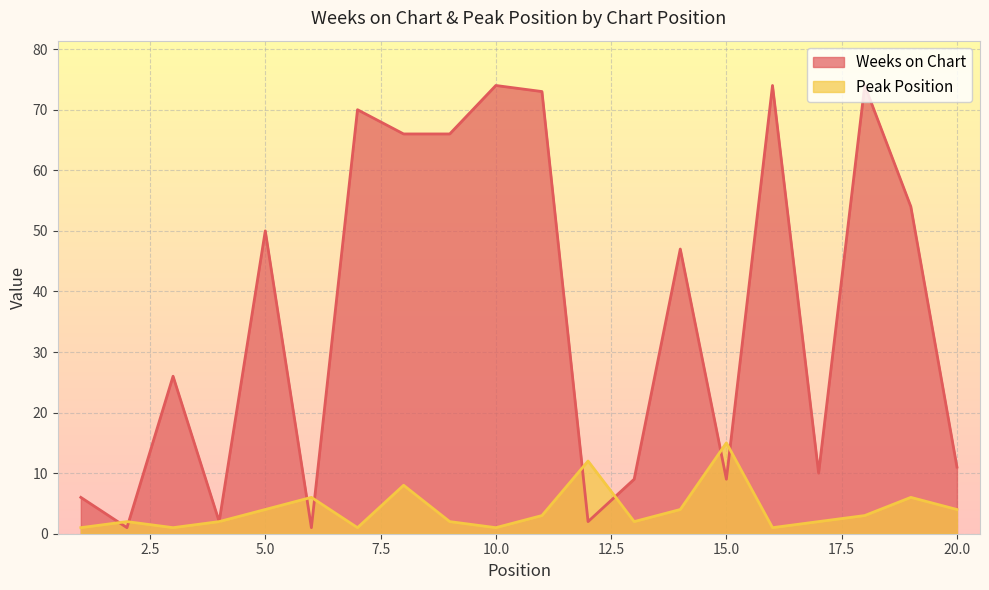

How many lines are shown in the chart?

2